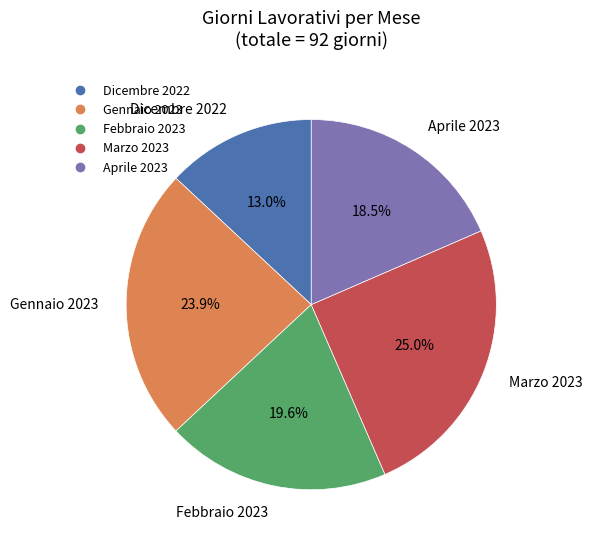

Does any single category account for the majority?

No